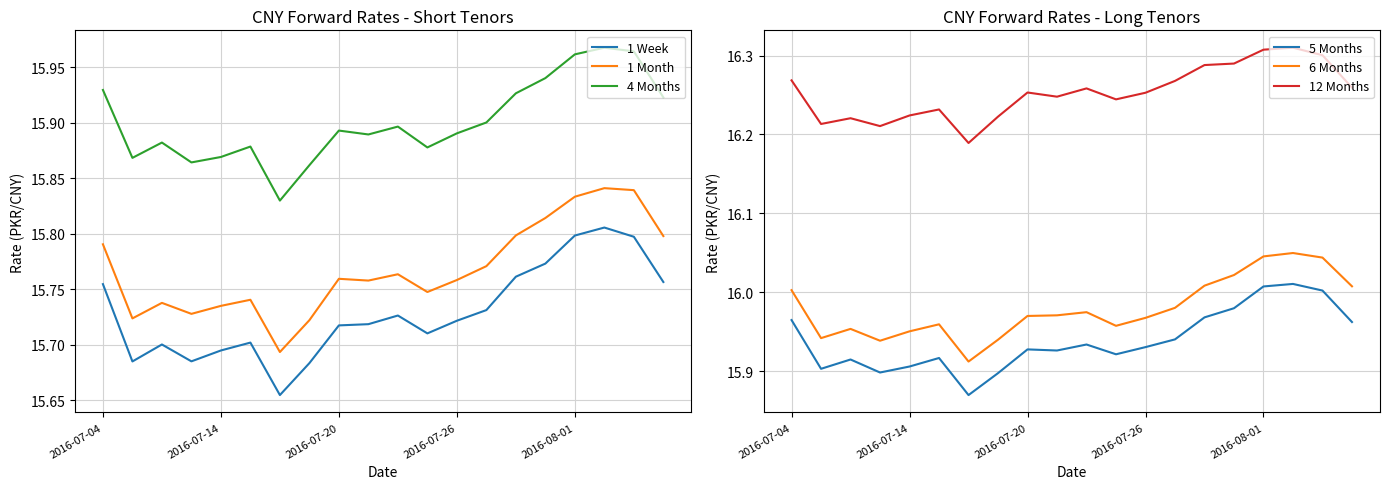

The value of 5 Months at 2016-07-20 is 3.8. True or false?

False